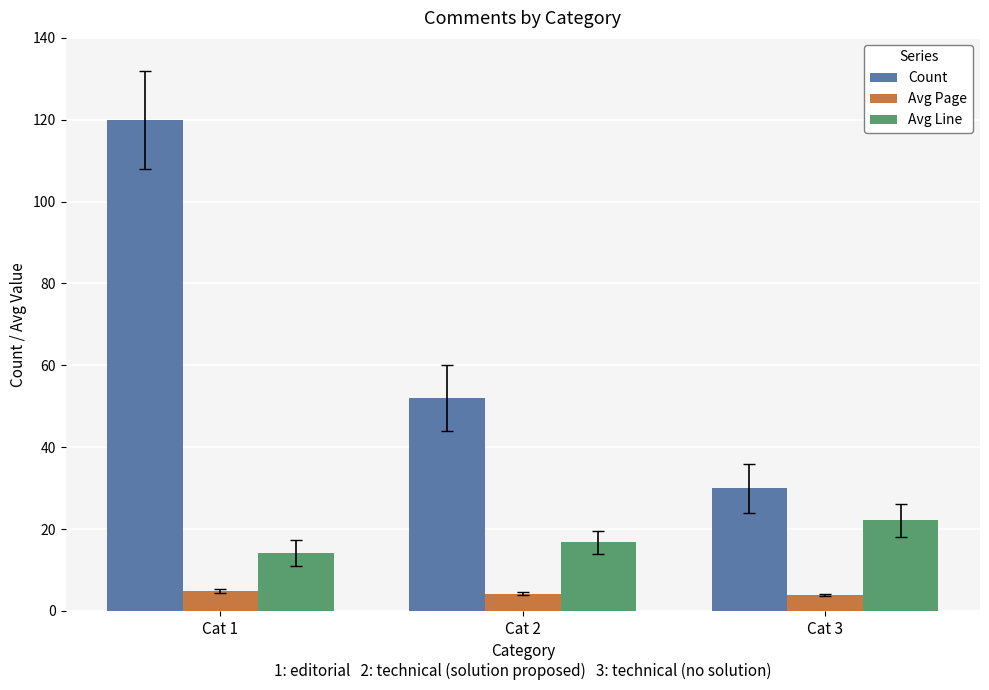

What is the difference between the Avg Line values at Cat 3 and Cat 1?

7.9